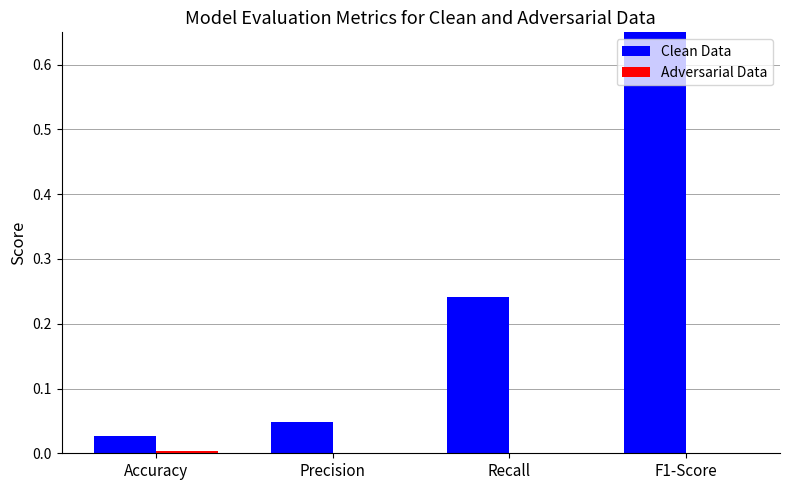

How many series are shown in this chart?

2